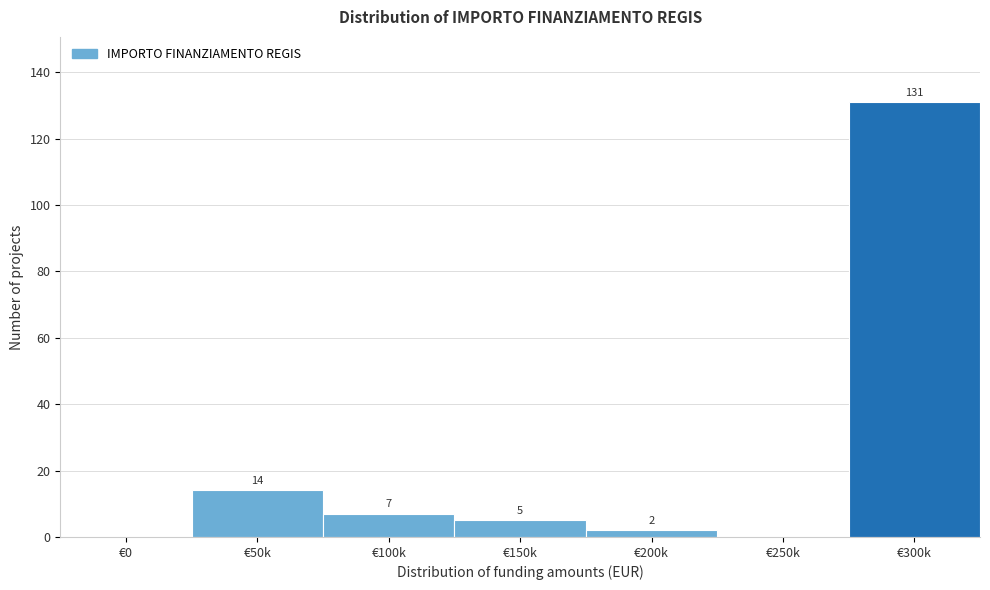

Reading left to right, what are all the values shown in this chart?

€0=0	€50k=14	€100k=7	€150k=5	€200k=2	€250k=0	€300k=131